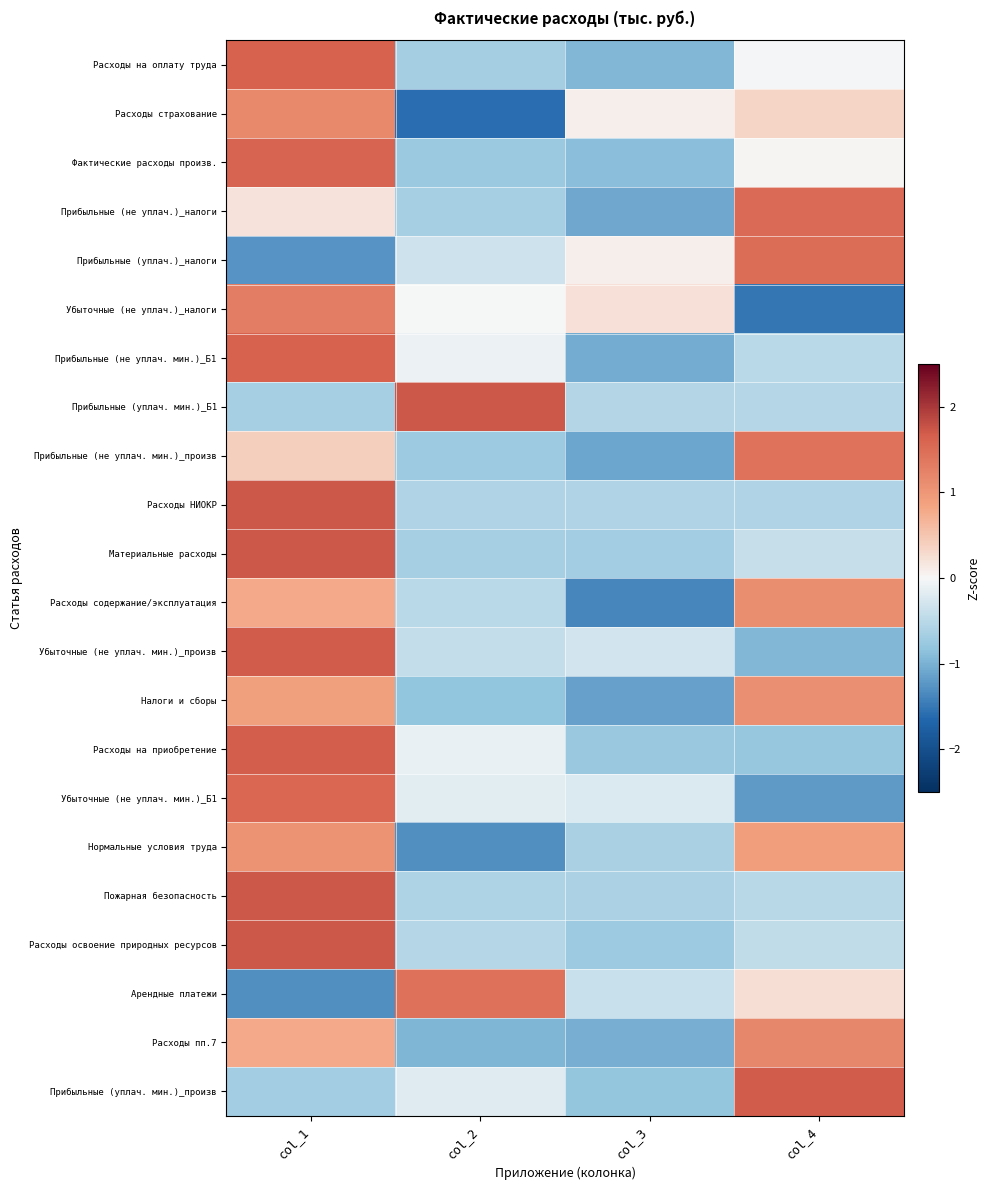

Reading right to left, transcribe all the data shown in this chart.

Расходы на оплату труда: col_4=-0.0	col_3=-0.9	col_2=-0.7	col_1=1.6
Расходы страхование: col_4=0.4	col_3=0.1	col_2=-1.6	col_1=1.2
Фактические расходы произв.: col_4=0.0	col_3=-0.9	col_2=-0.8	col_1=1.6
Прибыльные (не уплач.)_налоги: col_4=1.5	col_3=-1.1	col_2=-0.7	col_1=0.2
Прибыльные (уплач.)_налоги: col_4=1.5	col_3=0.1	col_2=-0.3	col_1=-1.3
Убыточные (не уплач.)_налоги: col_4=-1.5	col_3=0.2	col_2=-0.0	col_1=1.3
Прибыльные (не уплач. мин.)_Б1: col_4=-0.5	col_3=-1.0	col_2=-0.1	col_1=1.6
Прибыльные (уплач. мин.)_Б1: col_4=-0.5	col_3=-0.5	col_2=1.7	col_1=-0.6
Прибыльные (не уплач. мин.)_произв: col_4=1.4	col_3=-1.1	col_2=-0.7	col_1=0.4
Расходы НИОКР: col_4=-0.6	col_3=-0.6	col_2=-0.6	col_1=1.7
Материальные расходы: col_4=-0.4	col_3=-0.7	col_2=-0.6	col_1=1.7
Расходы содержание/эксплуатация: col_4=1.1	col_3=-1.4	col_2=-0.5	col_1=0.8
Убыточные (не уплач. мин.)_произв: col_4=-1.0	col_3=-0.3	col_2=-0.4	col_1=1.7
Налоги и сборы: col_4=1.1	col_3=-1.1	col_2=-0.8	col_1=0.9
Расходы на приобретение: col_4=-0.8	col_3=-0.8	col_2=-0.1	col_1=1.7
Убыточные (не уплач. мин.)_Б1: col_4=-1.2	col_3=-0.2	col_2=-0.2	col_1=1.6
Нормальные условия труда: col_4=0.9	col_3=-0.6	col_2=-1.3	col_1=1.0
Пожарная безопасность: col_4=-0.5	col_3=-0.6	col_2=-0.6	col_1=1.7
Расходы освоение природных ресурсов: col_4=-0.4	col_3=-0.7	col_2=-0.5	col_1=1.7
Арендные платежи: col_4=0.2	col_3=-0.4	col_2=1.5	col_1=-1.3
Расходы пп.7: col_4=1.2	col_3=-1.0	col_2=-1.0	col_1=0.8
Прибыльные (уплач. мин.)_произв: col_4=1.7	col_3=-0.8	col_2=-0.2	col_1=-0.7